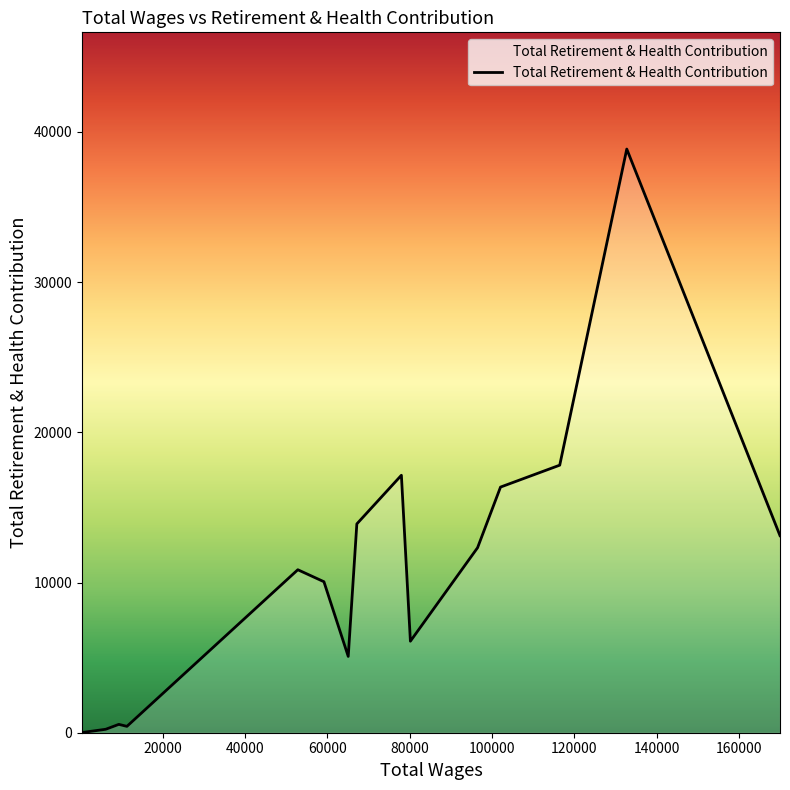

What is the maximum value shown in the chart?

38856